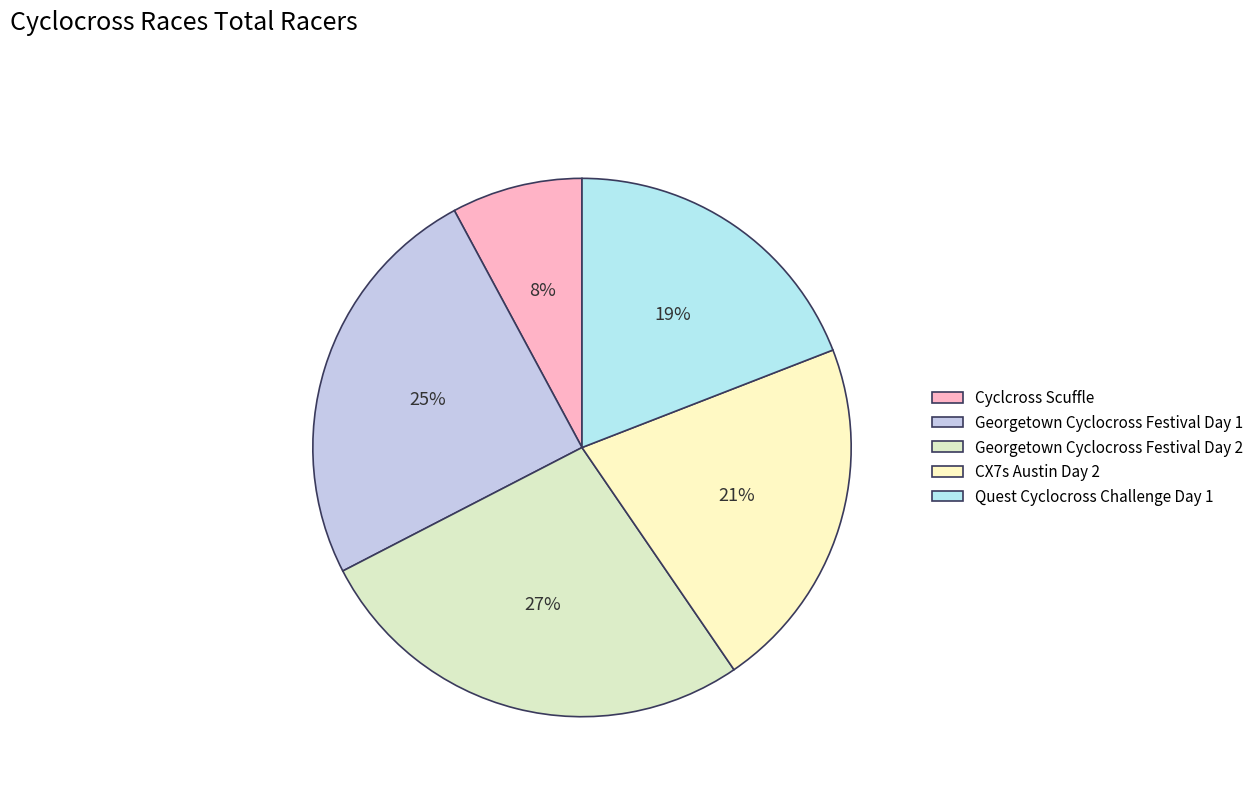

To the nearest percent, what is the difference between the Georgetown Cyclocross Festival Day 2 and Georgetown Cyclocross Festival Day 1 slice percentages?

2%